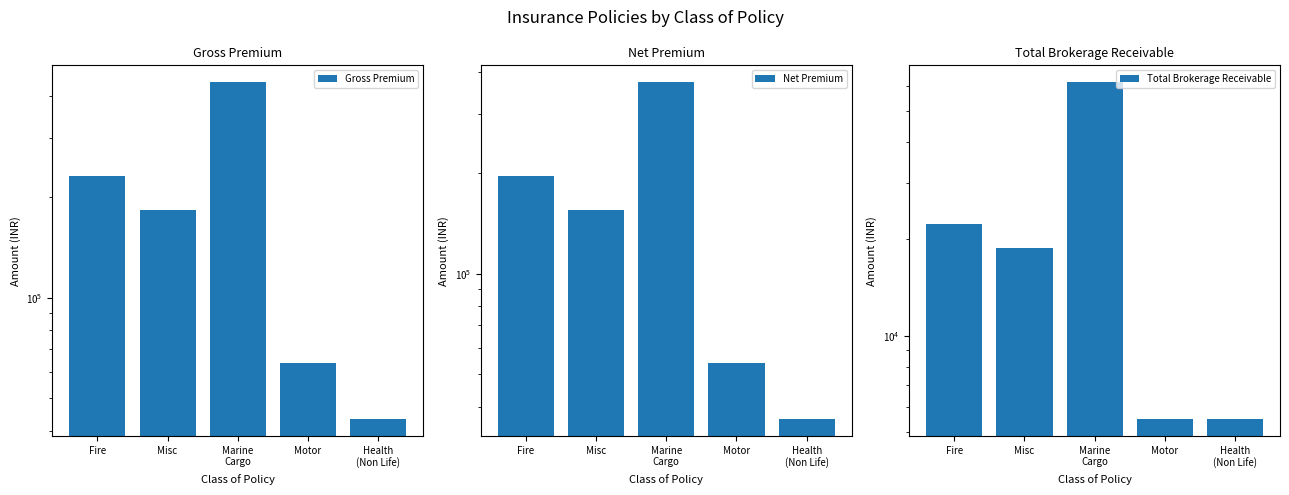

True or false: Gross Premium has a value of 89493.1 at Motor.

False